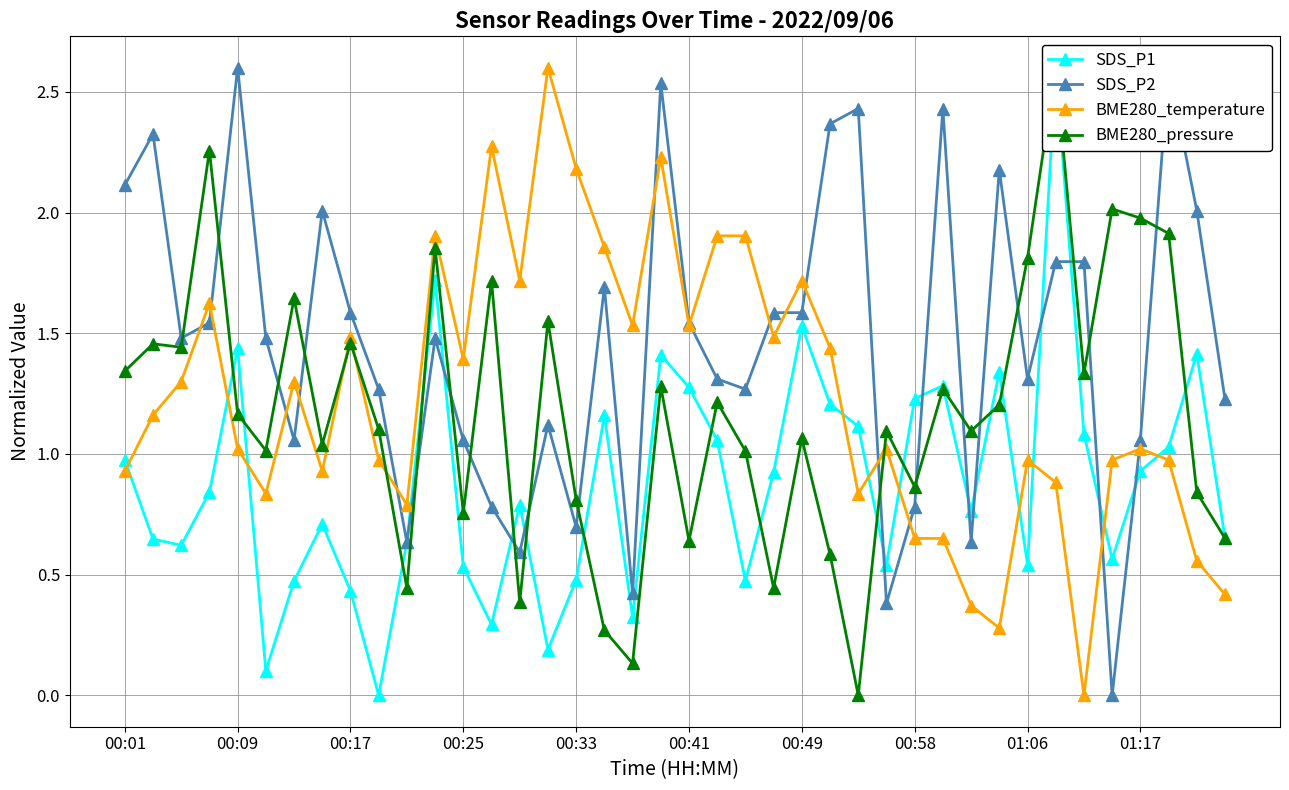

What is the sum of all BME280_pressure values?

46.8